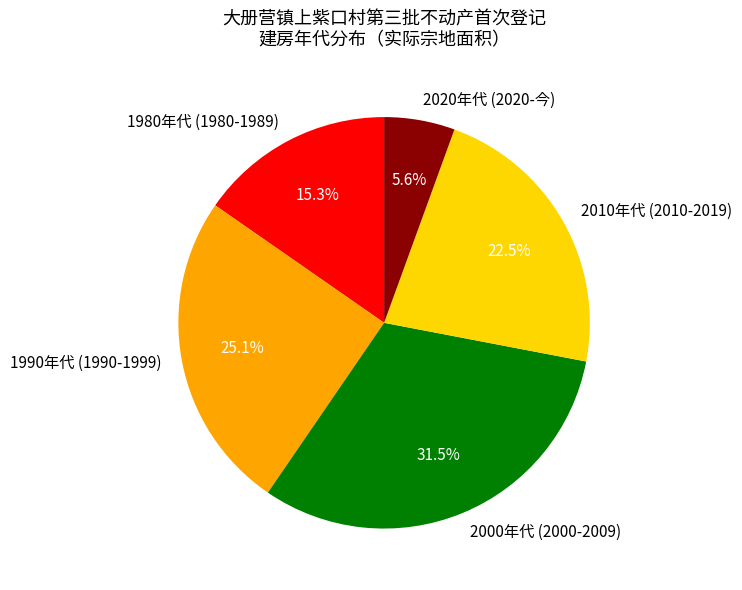

What is the smallest slice in the pie chart?

2020年代 (2020-今)